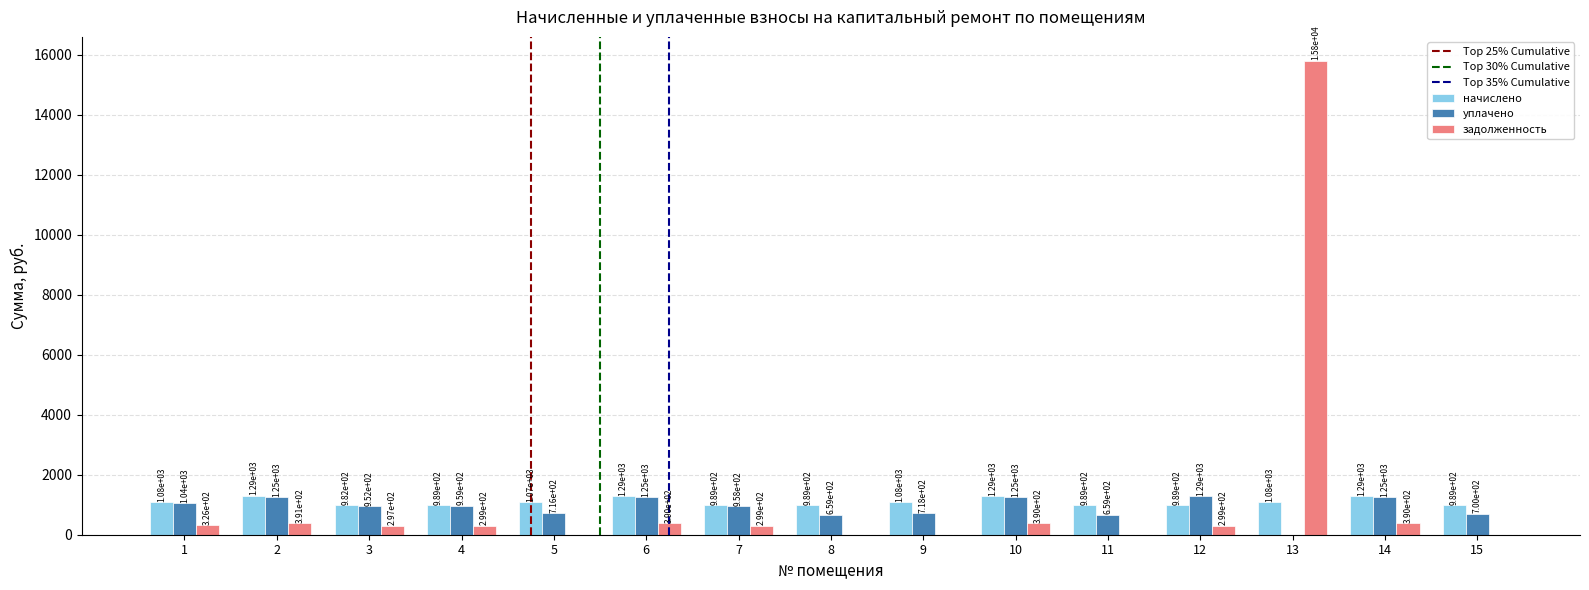

Which label corresponds to the largest value in the chart?

13